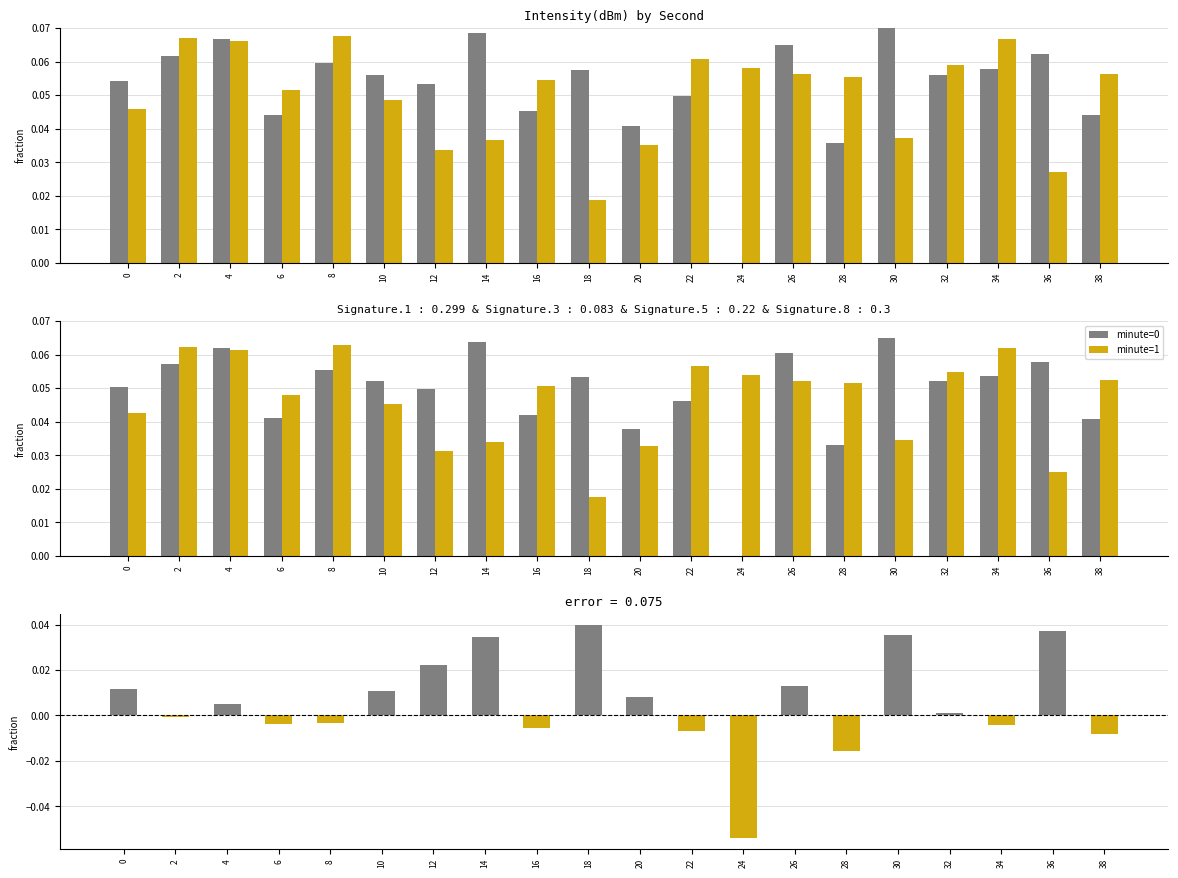

Is it true that error equals 0.0 at 26?

False